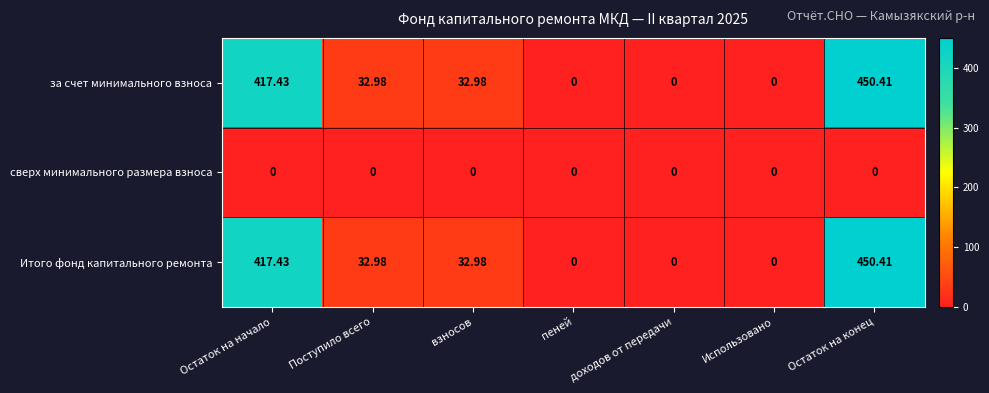

Where does the за счет минимального взноса series first go above 32?

Остаток на начало